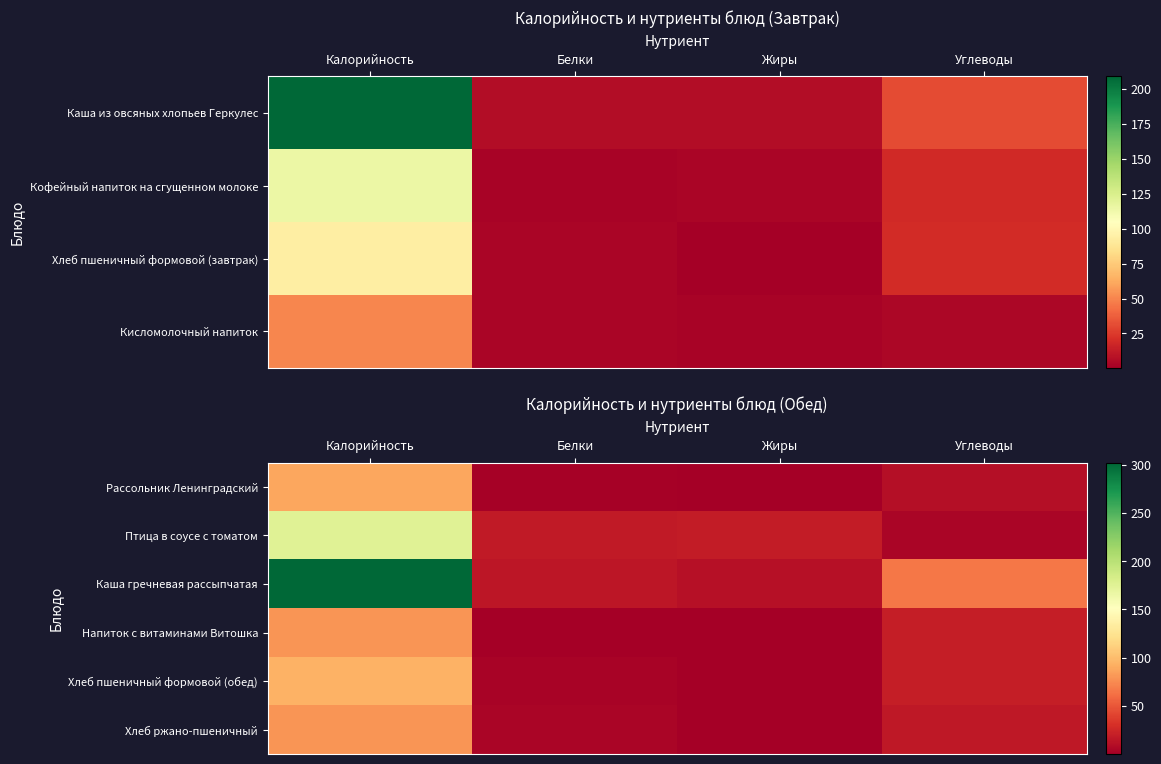

Which has a higher value, Белки or Калорийность?

Калорийность